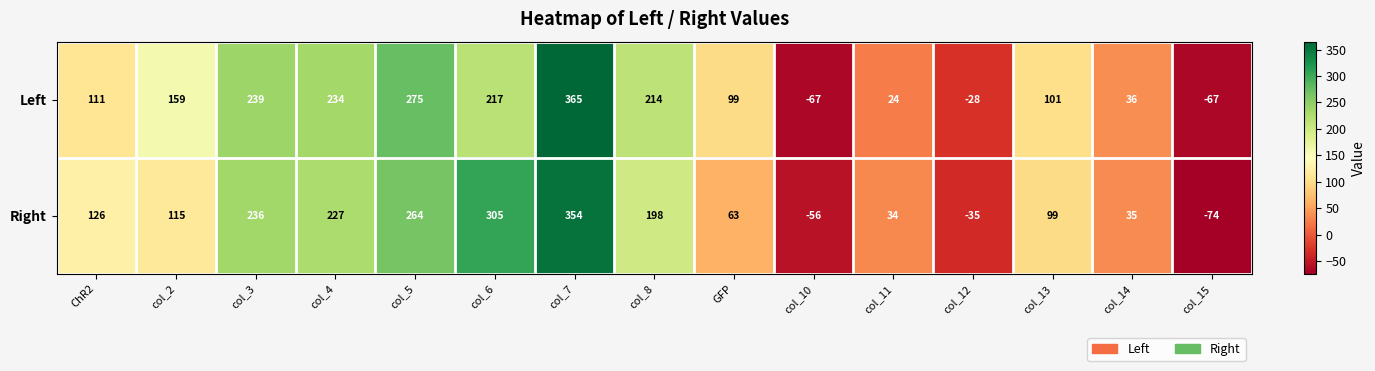

Which category has the highest value across all series?

col_7